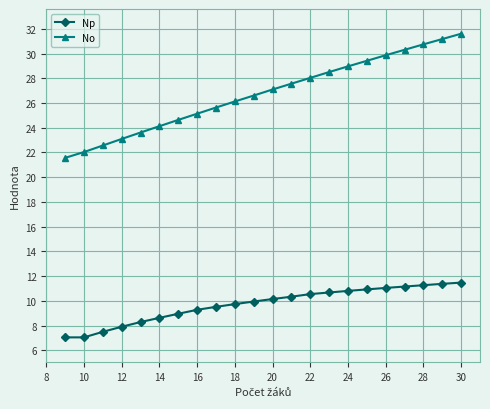

How many categories are shown in the chart?

22